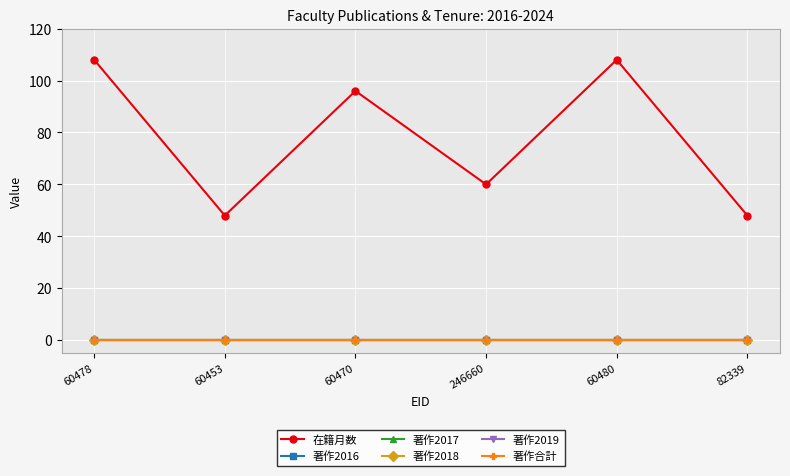

Count the number of data series in this chart.

6